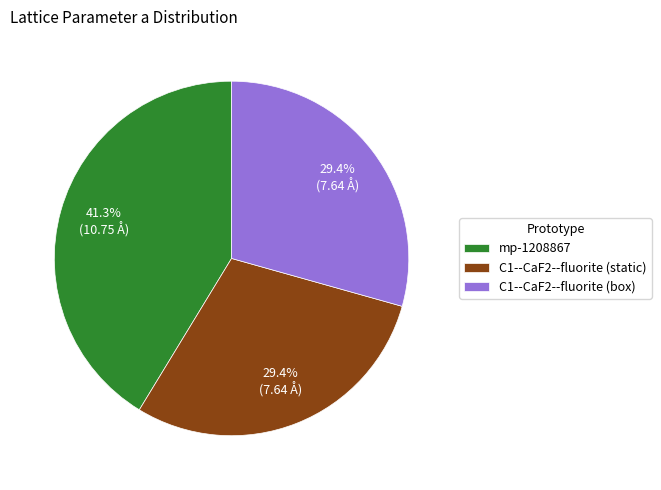

Between mp-1208867 and C1--CaF2--fluorite (box), which is larger?

mp-1208867